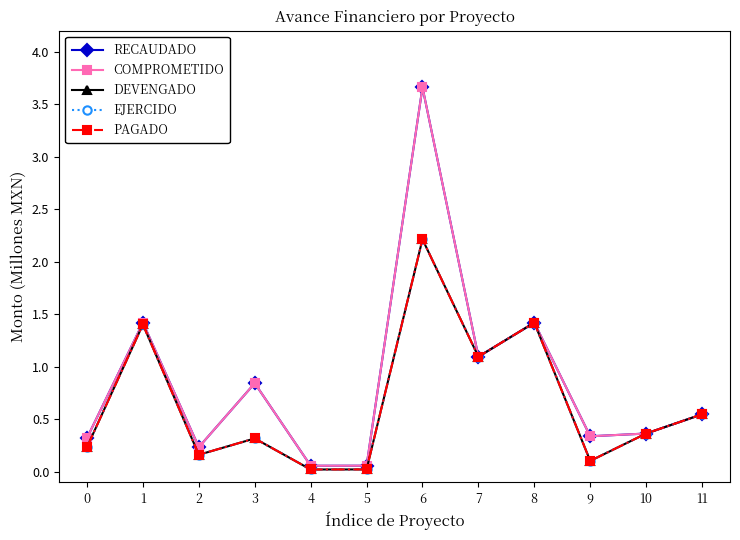

Is it true that EJERCIDO equals 0.3 at 3?

True